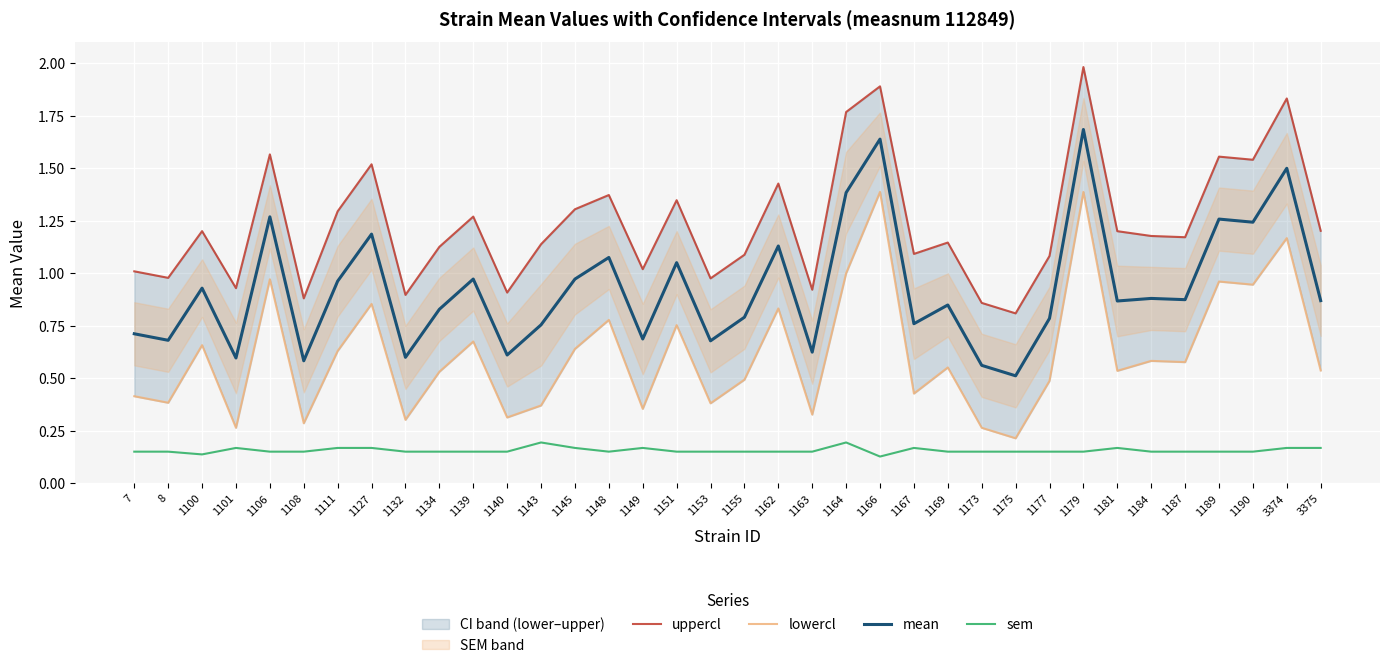

What is the greatest value displayed?

2.0